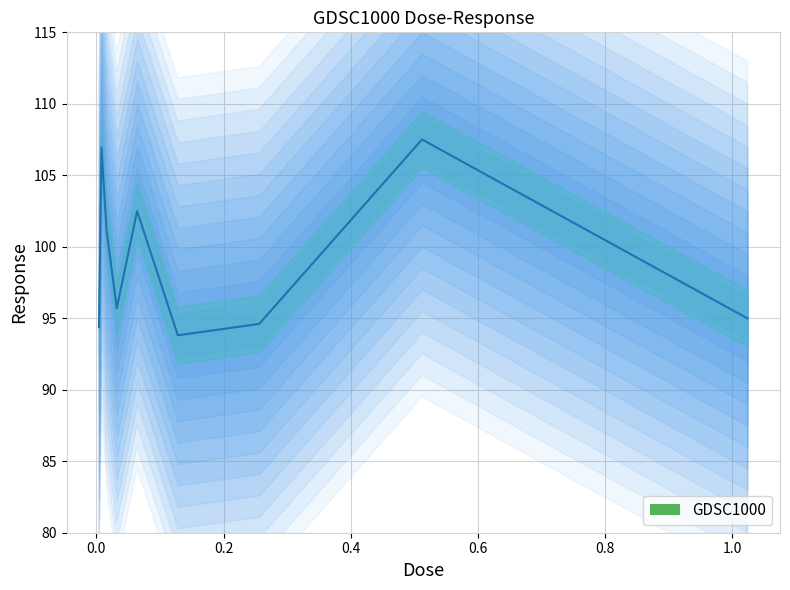

How many values exceed 95?

5